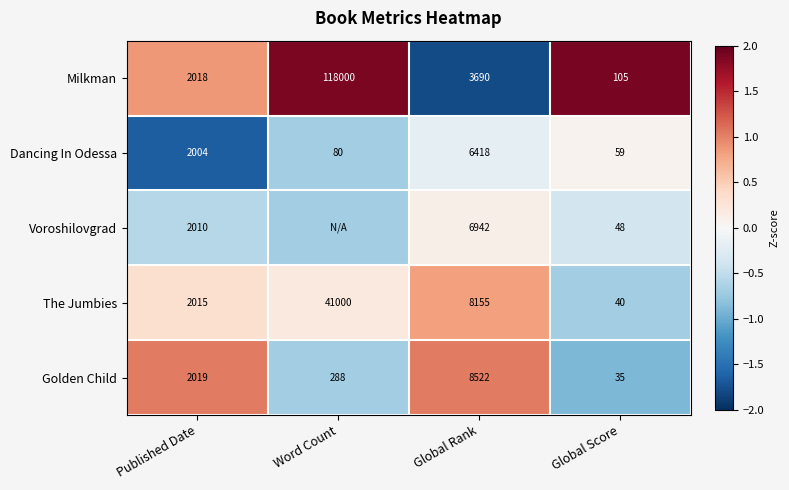

At which label does Milkman first exceed 3690?

Word Count